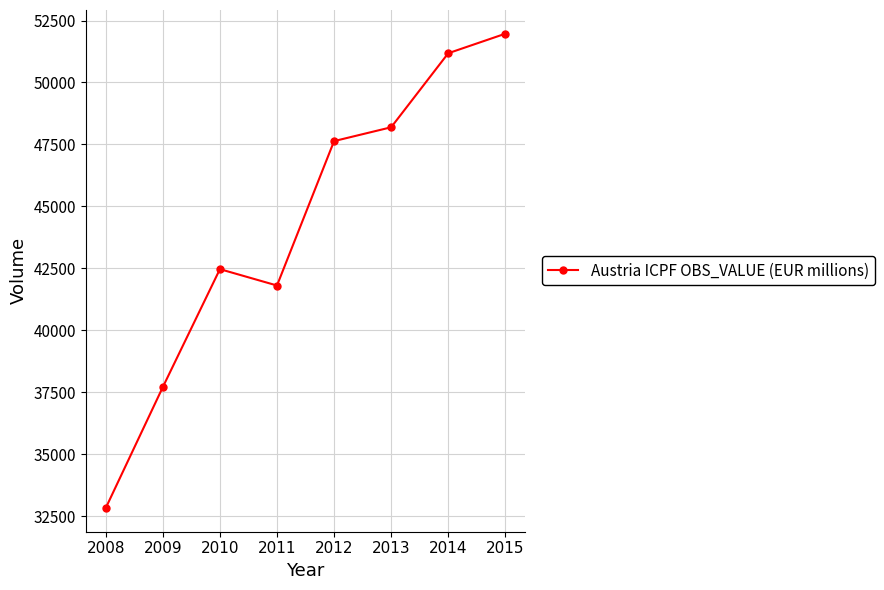

List the labels in order of value, smallest first.

2008, 2009, 2011, 2010, 2012, 2013, 2014, 2015